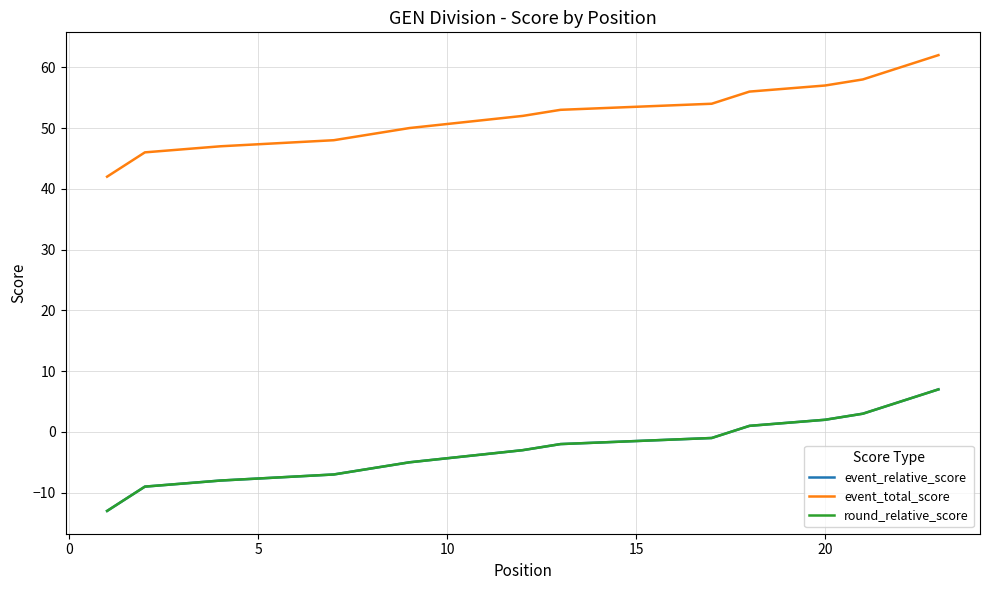

Reading right to left, list all the values displayed in this chart.

event_relative_score: 7	3	3	2	1	1	-1	-2	-2	-2	-2	-3	-5	-5	-5	-6	-7	-8	-8	-8	-9	-9	-13
event_total_score: 62	58	58	57	56	56	54	53	53	53	53	52	50	50	50	49	48	47	47	47	46	46	42
round_relative_score: 7	3	3	2	1	1	-1	-2	-2	-2	-2	-3	-5	-5	-5	-6	-7	-8	-8	-8	-9	-9	-13